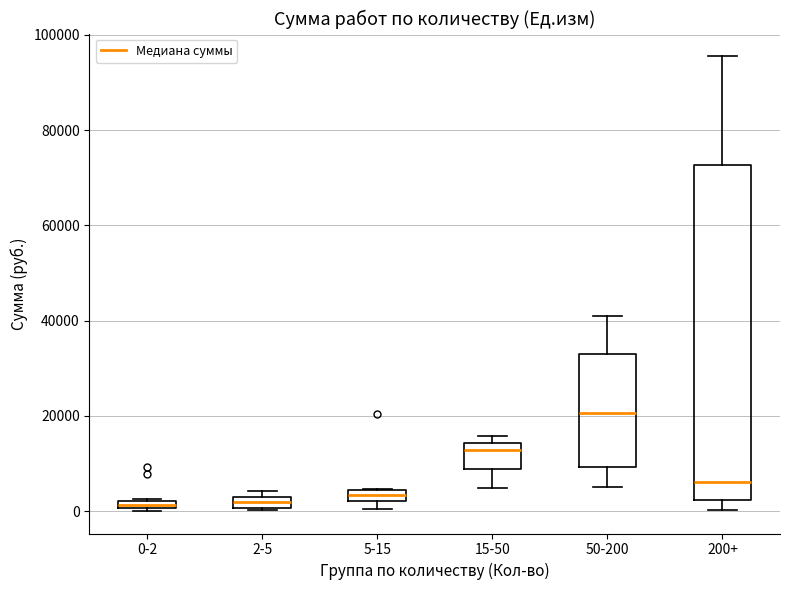

Which box is the tallest, from its lower edge to its upper edge?

200+